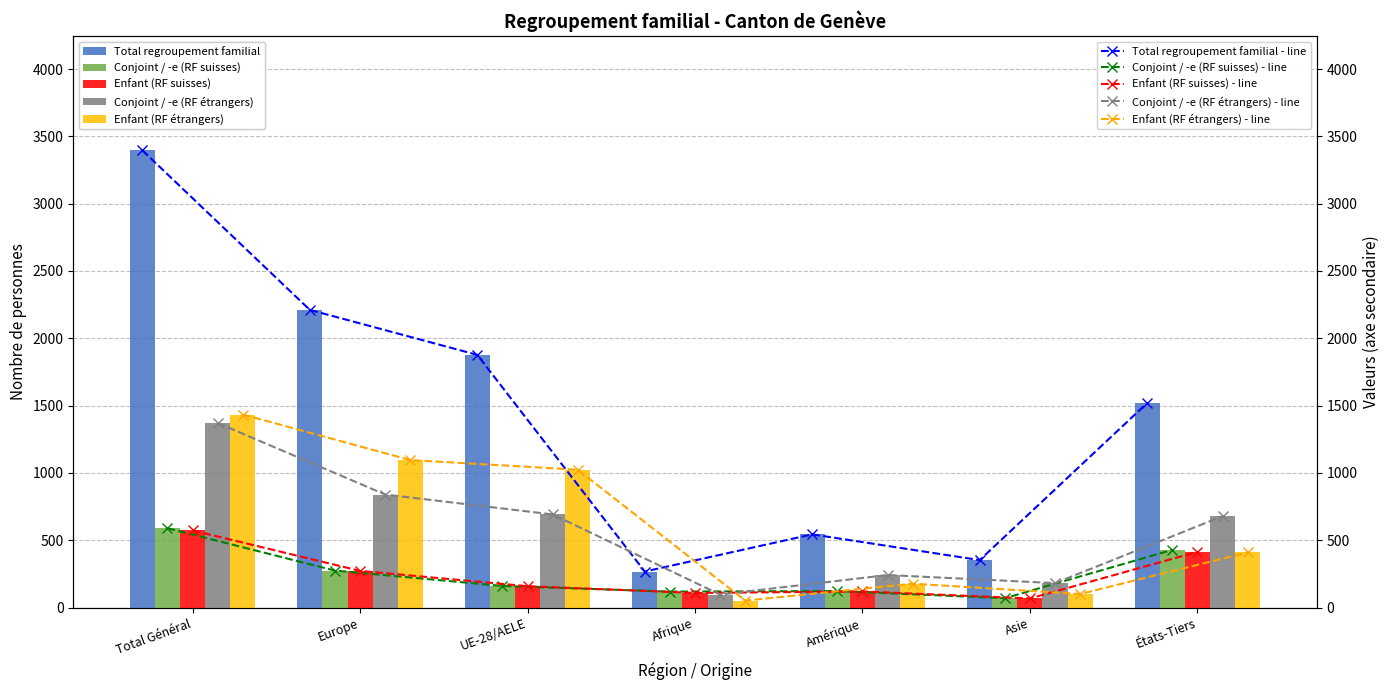

List the labels in order of Enfant (RF étrangers) value, largest first.

Total Général, Europe, UE-28/AELE, États-Tiers, Amérique, Asie, Afrique